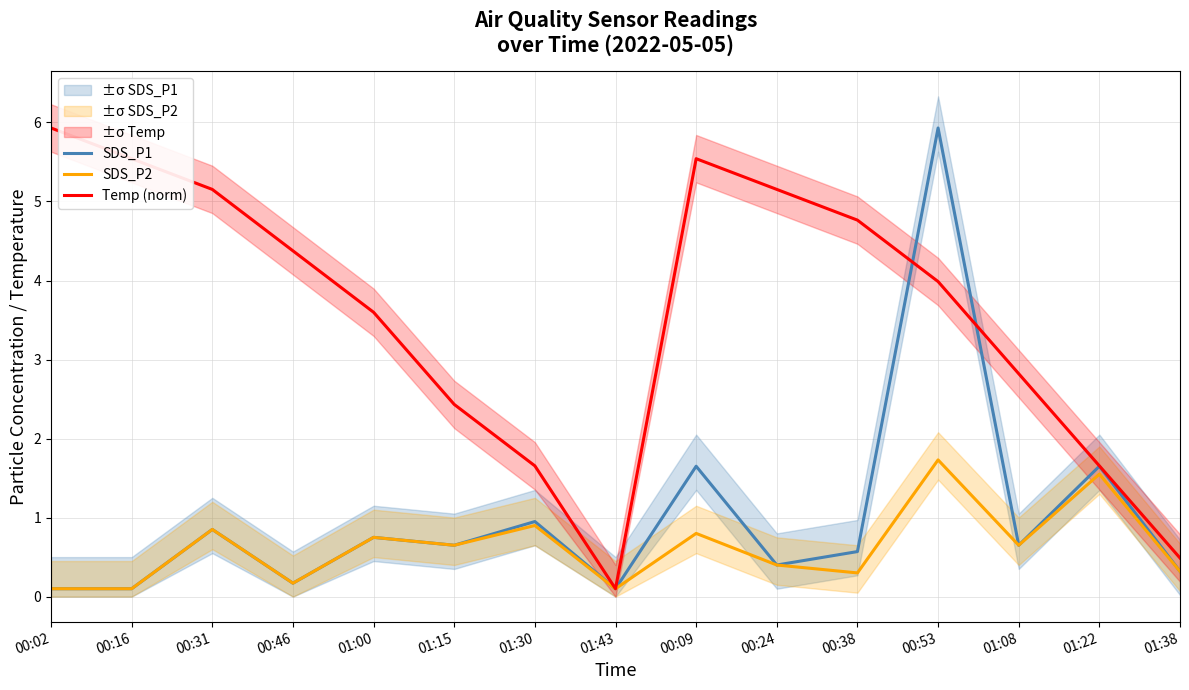

In Temp (norm), how many points are lower than both neighbors (excluding endpoints)?

1